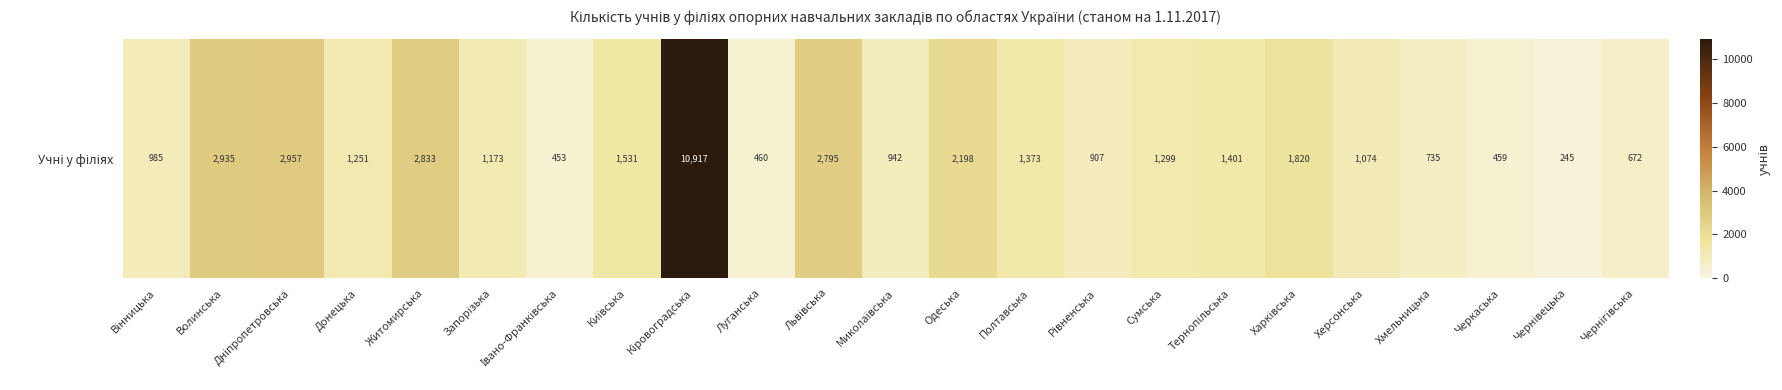

What is the minimum value shown in the chart?

245